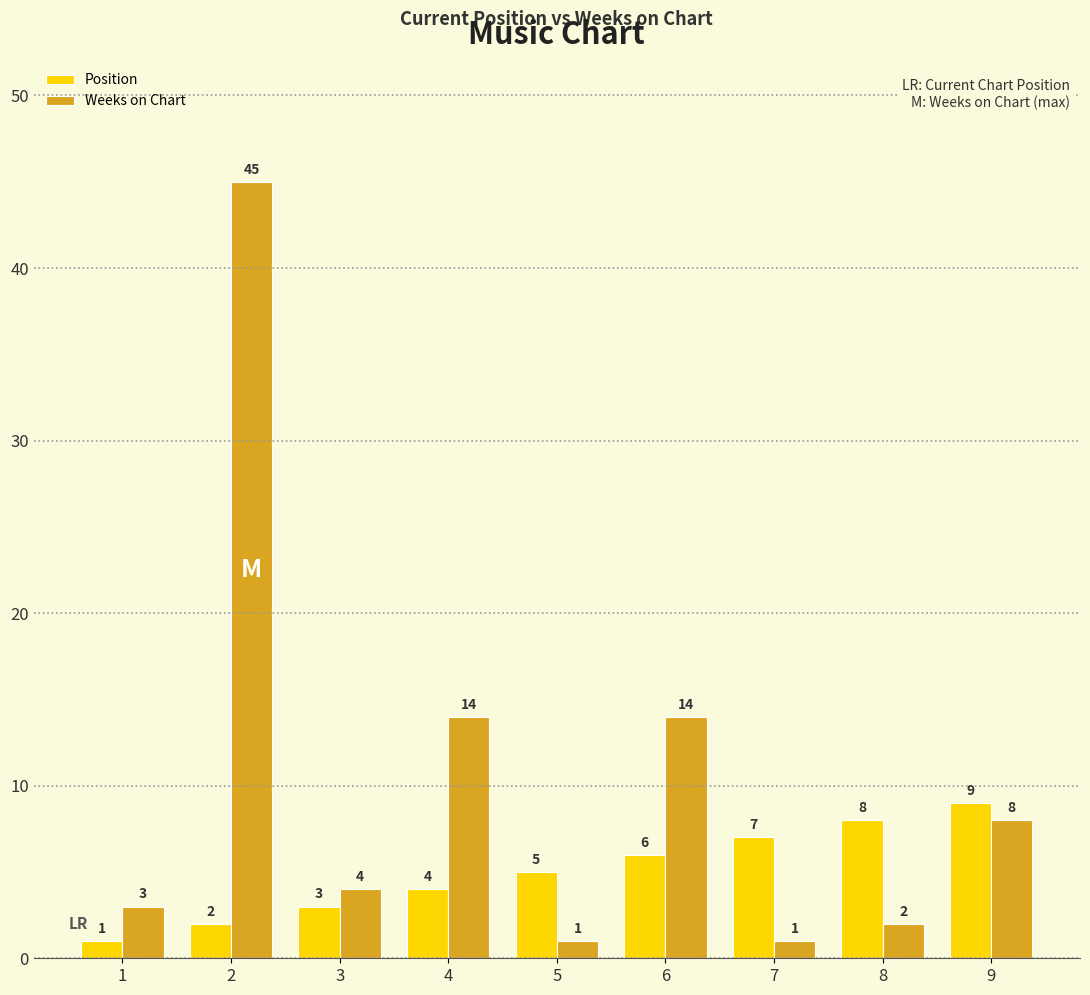

What is the average value of the Weeks on Chart series?

10